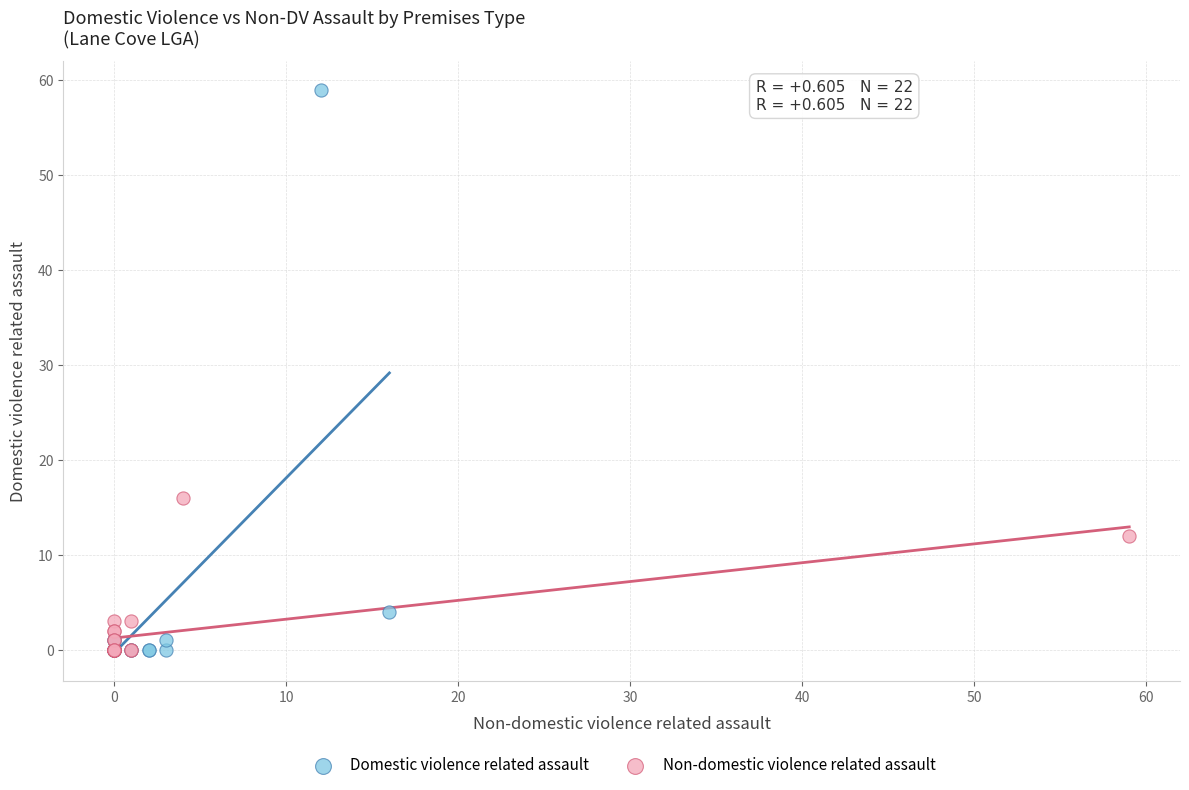

Which series contains the highest Y value?

Domestic violence related assault